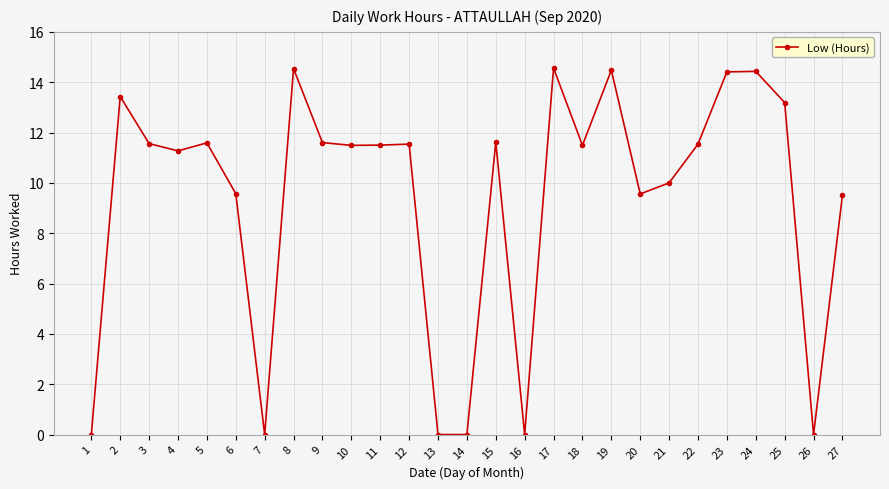

How many values are below 11?

10